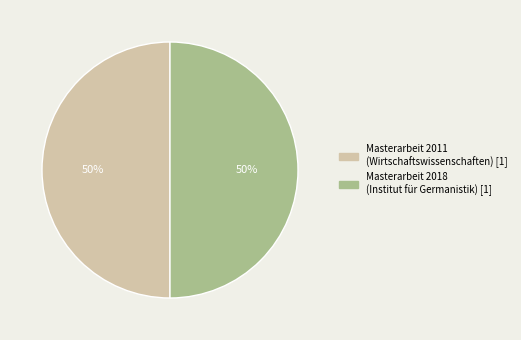

Approximately how many times larger is the value at Masterarbeit / Diplomarbeit 2018 compared to Masterarbeit / Diplomarbeit 2011?

1.0